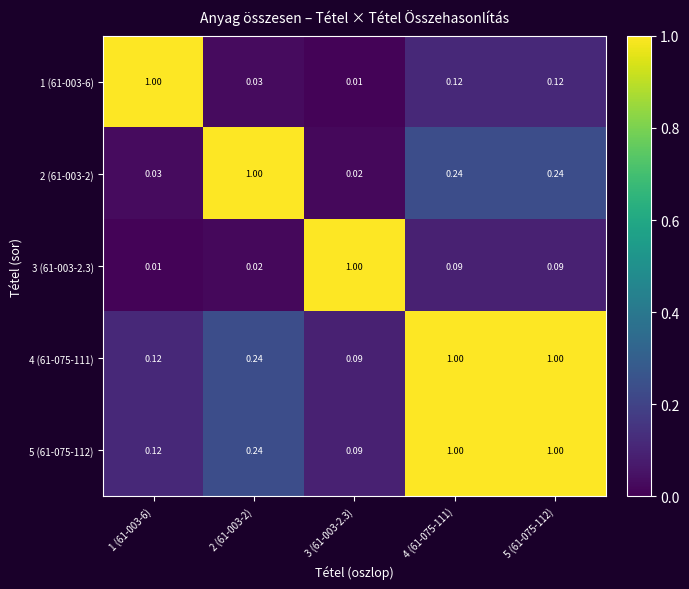

Is the value of 5 (61-075-112) at 3 (61-003-2.3) greater than the value of 4 (61-075-111) at 2 (61-003-2)?

No